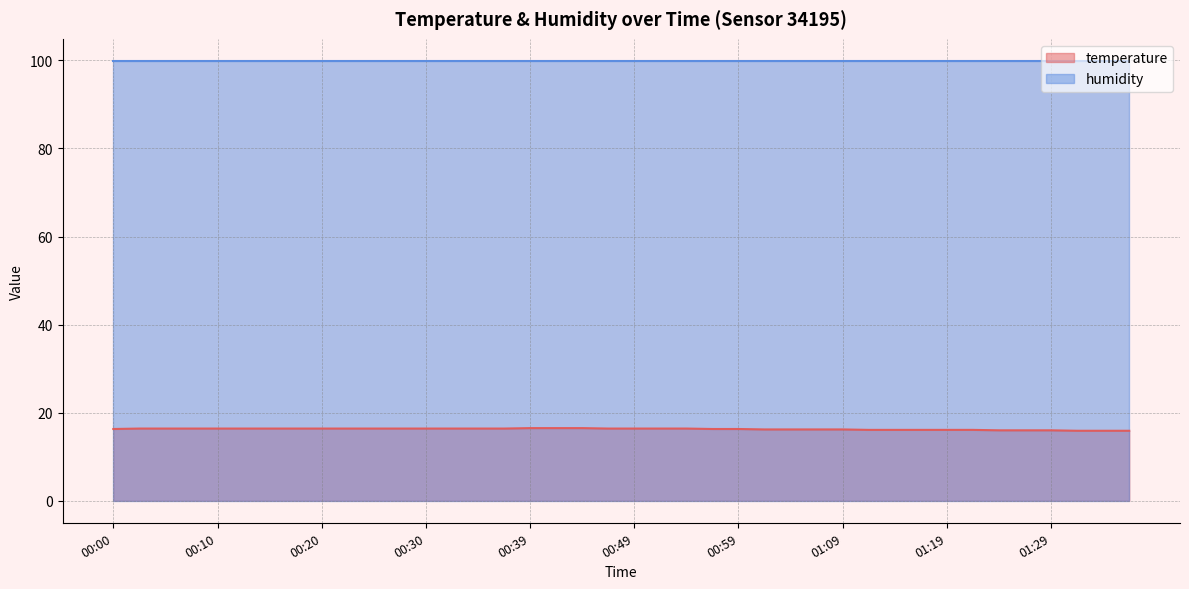

Which category has the highest value across all series?

00:39